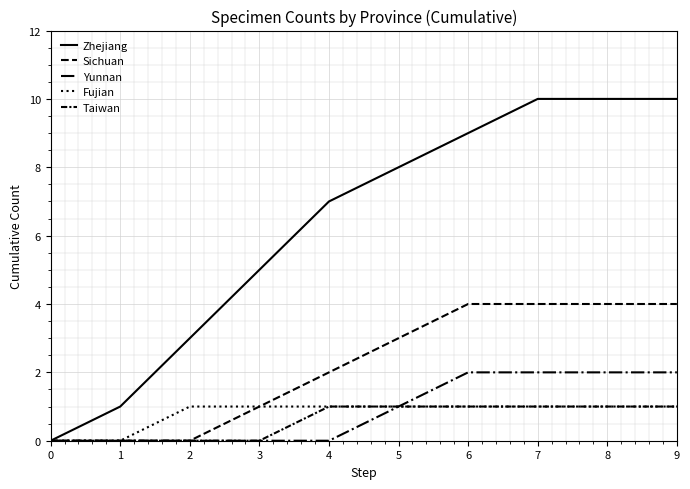

Does the chart display data point markers on the line(s)?

No